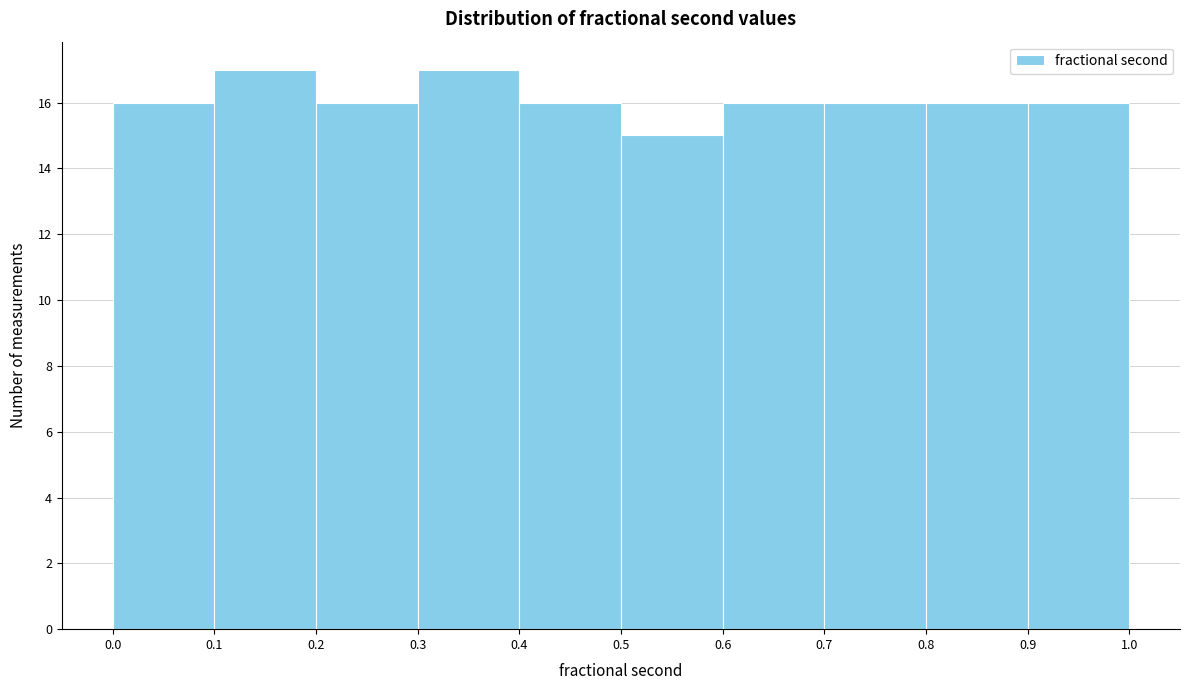

What is the height of the bar covering 0.3 to 0.4 on the x-axis? The values are not printed on the chart, so give them approximately, as read against the axis.

17